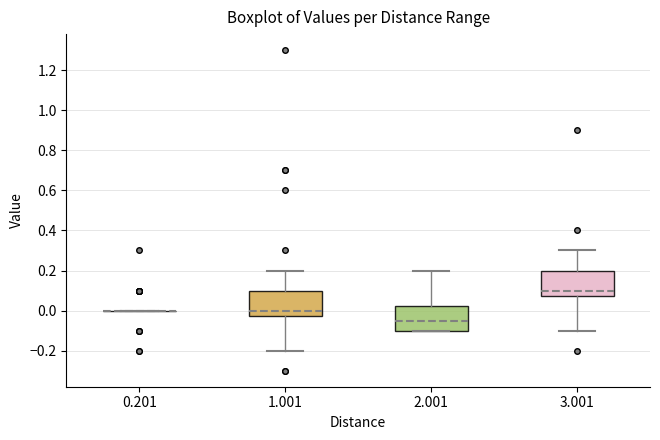

Where does the upper whisker of the box at x = 2.001 end on the y-axis? The values are not printed on the chart, so give them approximately, as read against the axis.

0.20